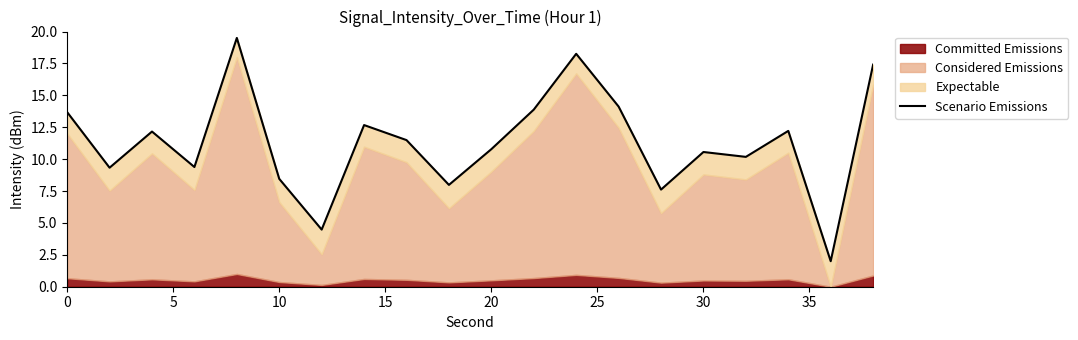

Where is the data nearest to the value 10?

16